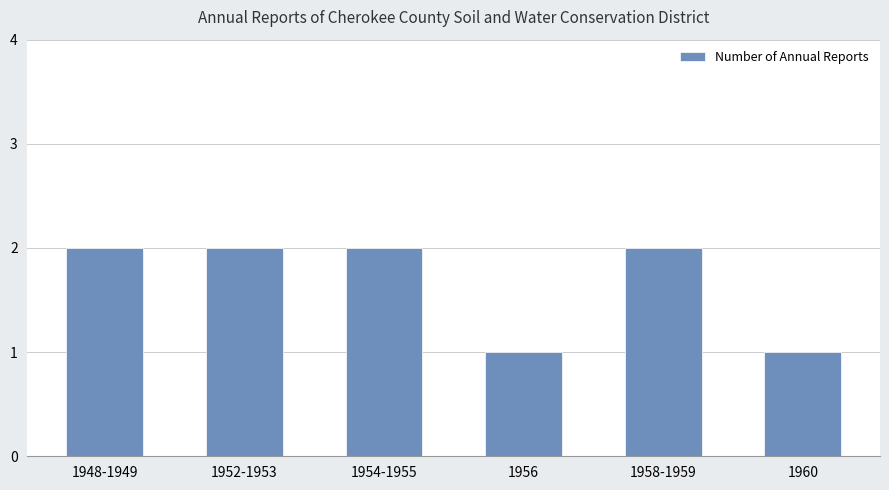

What is the average value?

2